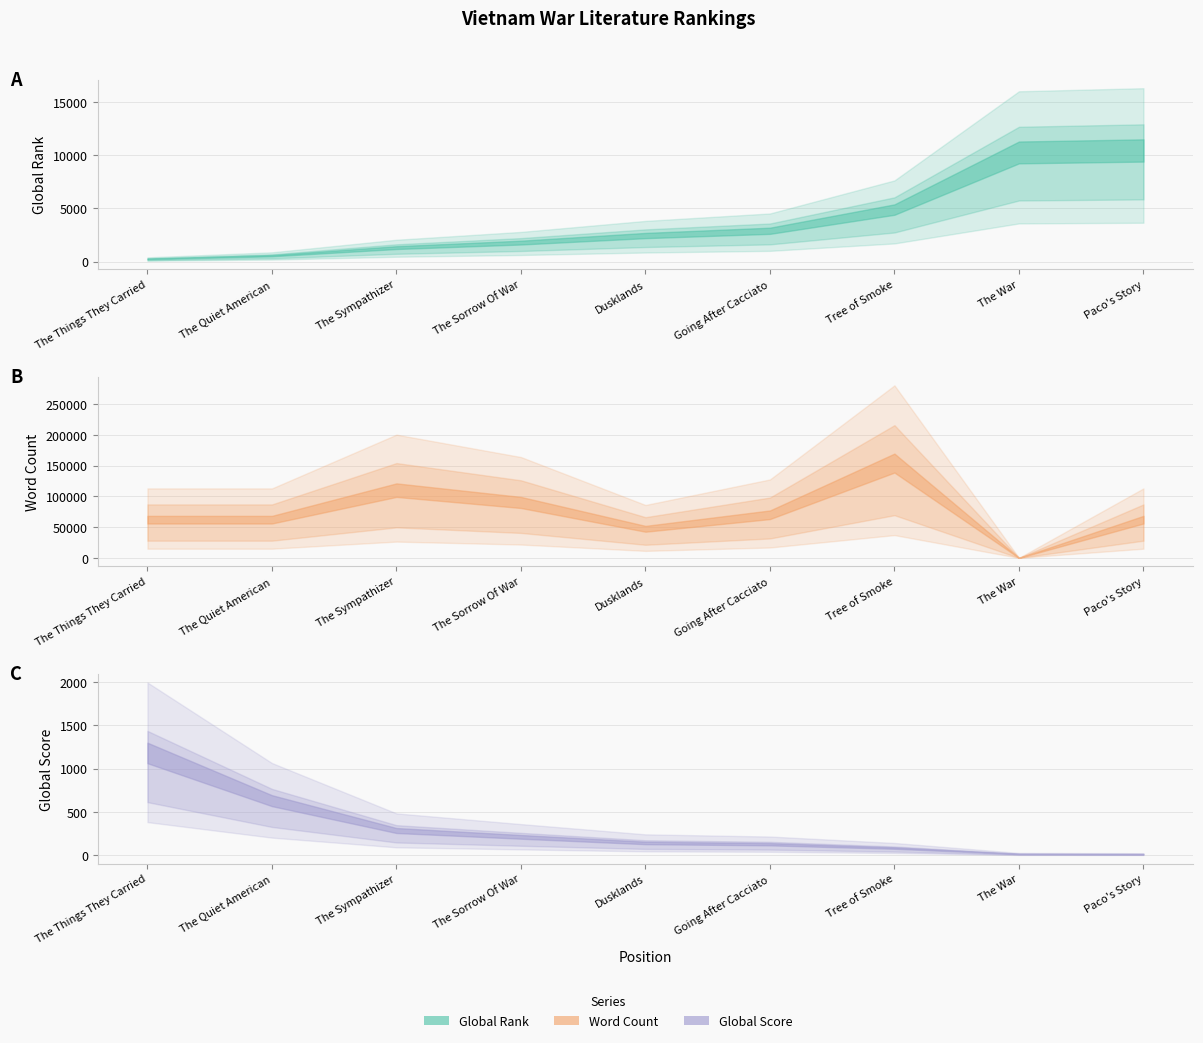

What are all the series names shown in the legend?

Global Rank, Word Count, Global Score